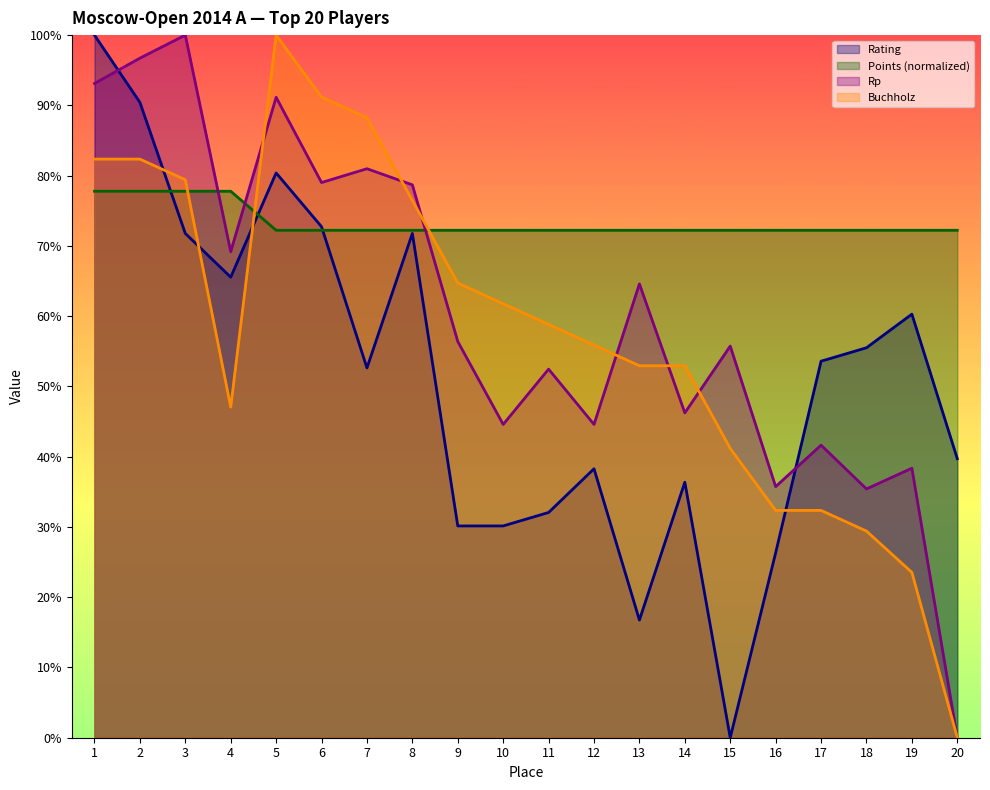

Where does the Bucholz series first go above 58?

1